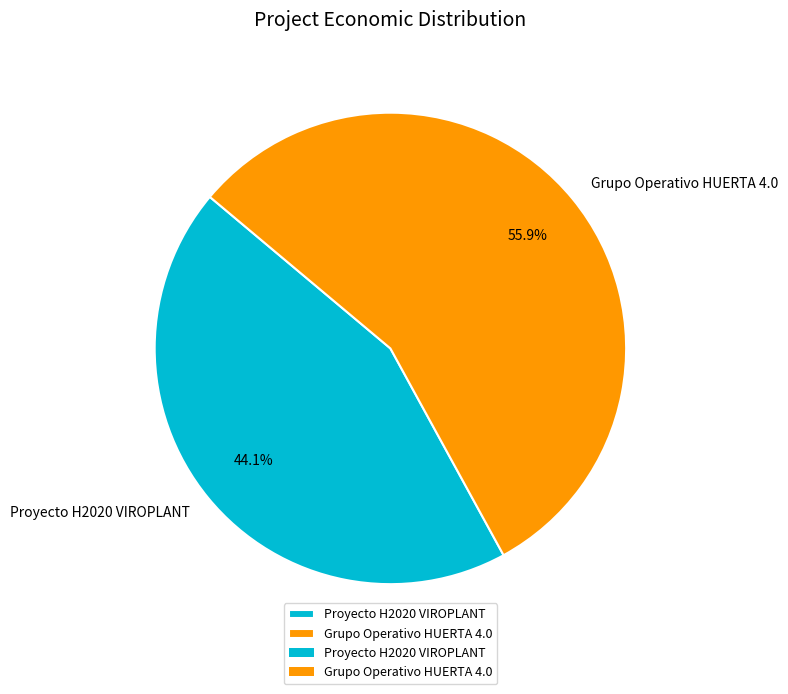

To the nearest percent, what portion does Grupo Operativo HUERTA 4.0 represent?

56%